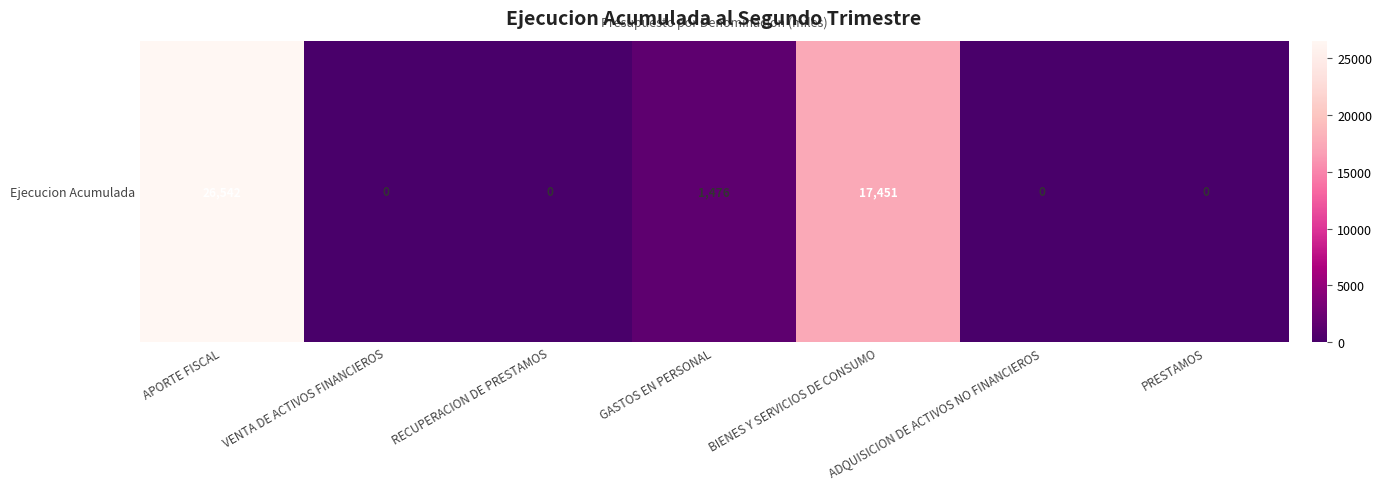

Is it true that the value at GASTOS EN PERSONAL is 1476?

True